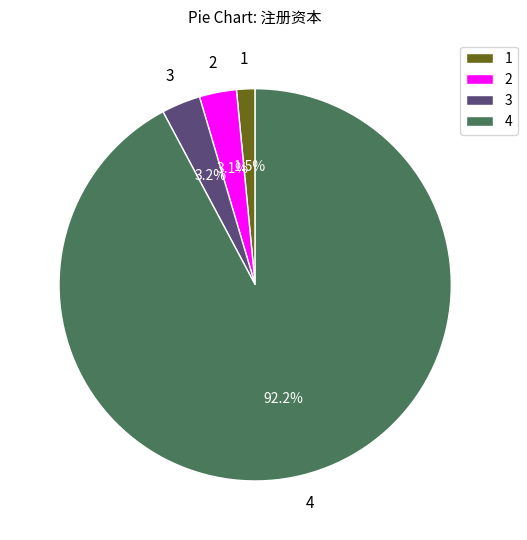

How many slices are in this pie chart?

4